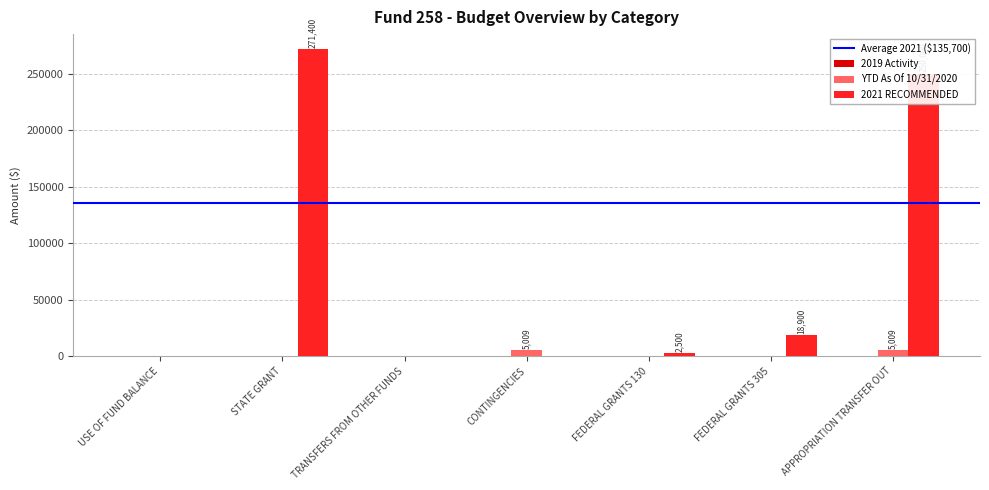

Are the bars horizontal?

No